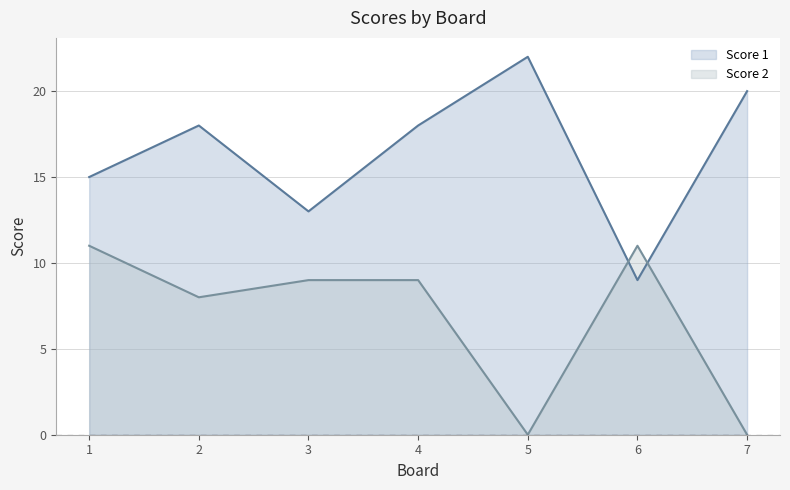

At which category is the sum across all series the highest?

4